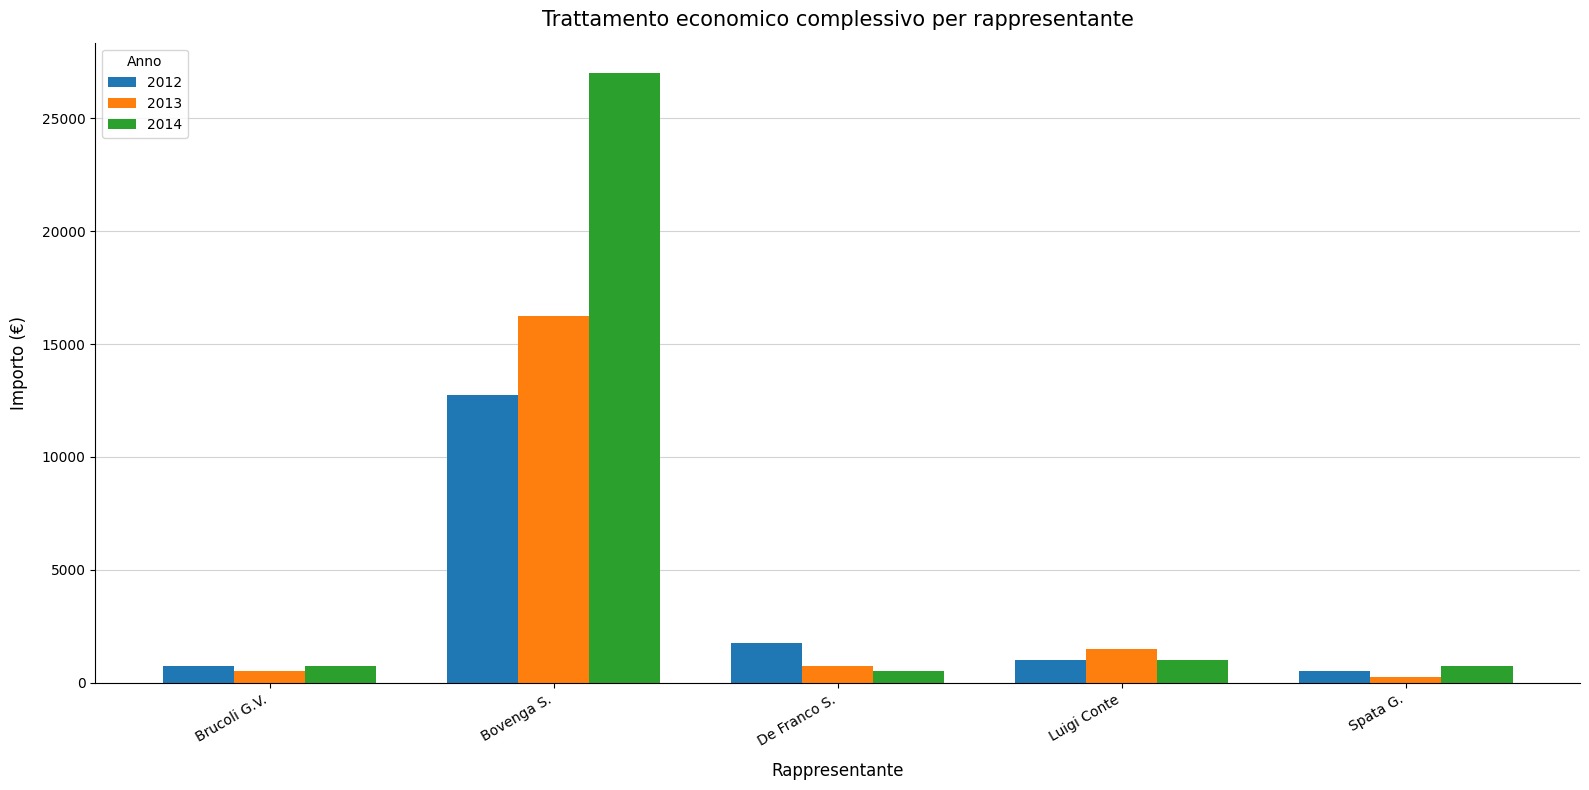

Which series has the largest total across all categories?

2014